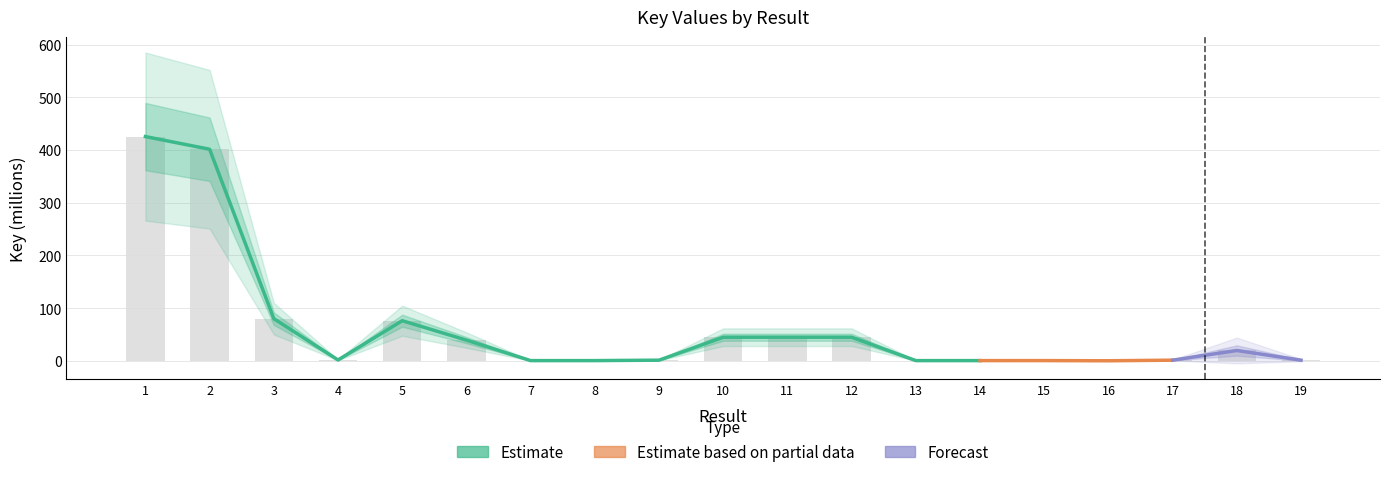

Reading left to right, transcribe all the data shown in this chart.

1=425.5	2=401.4	3=79.9	4=1.5	5=76.1	6=39.2	7=0.3	8=0.3	9=1.1	10=44.7	11=44.7	12=44.7	13=0.3	14=0.3	15=0.3	16=0.0	17=1.1	18=19.5	19=1.1